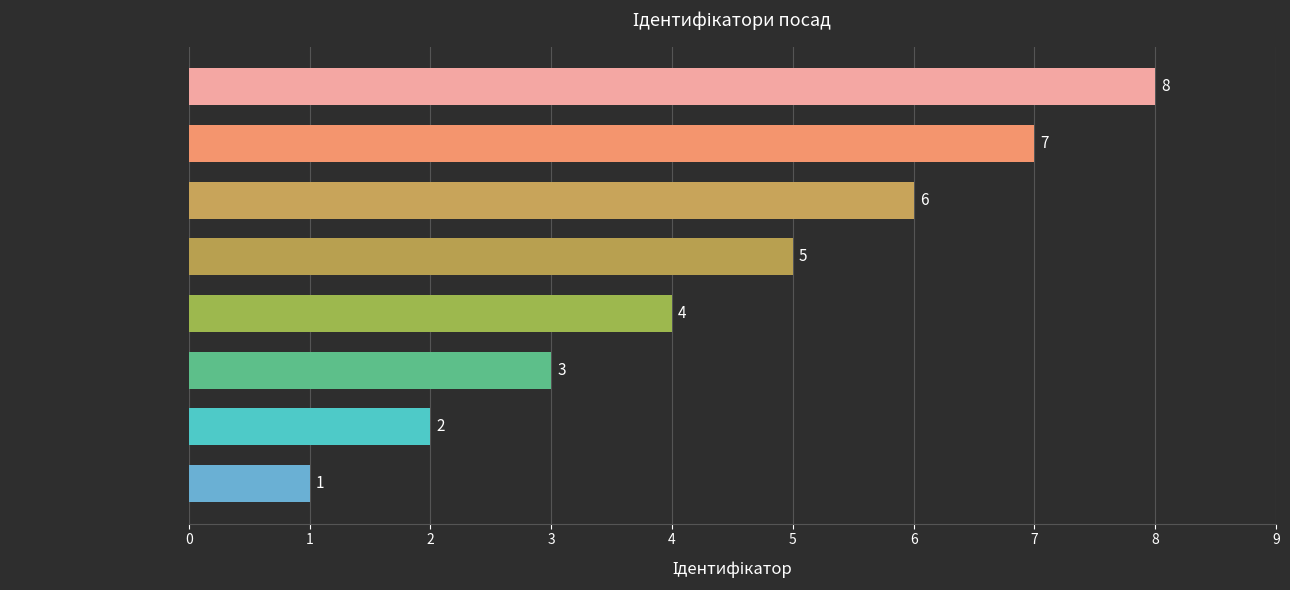

Where is the data nearest to the value 4?

Ректор